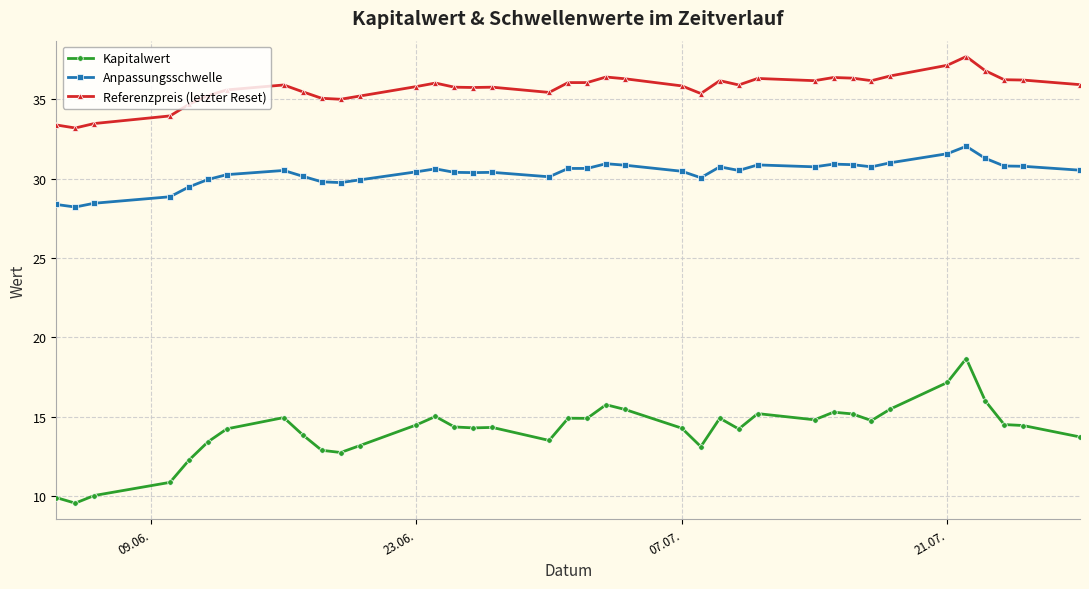

Which series has the widest spread of values?

Kapitalwert